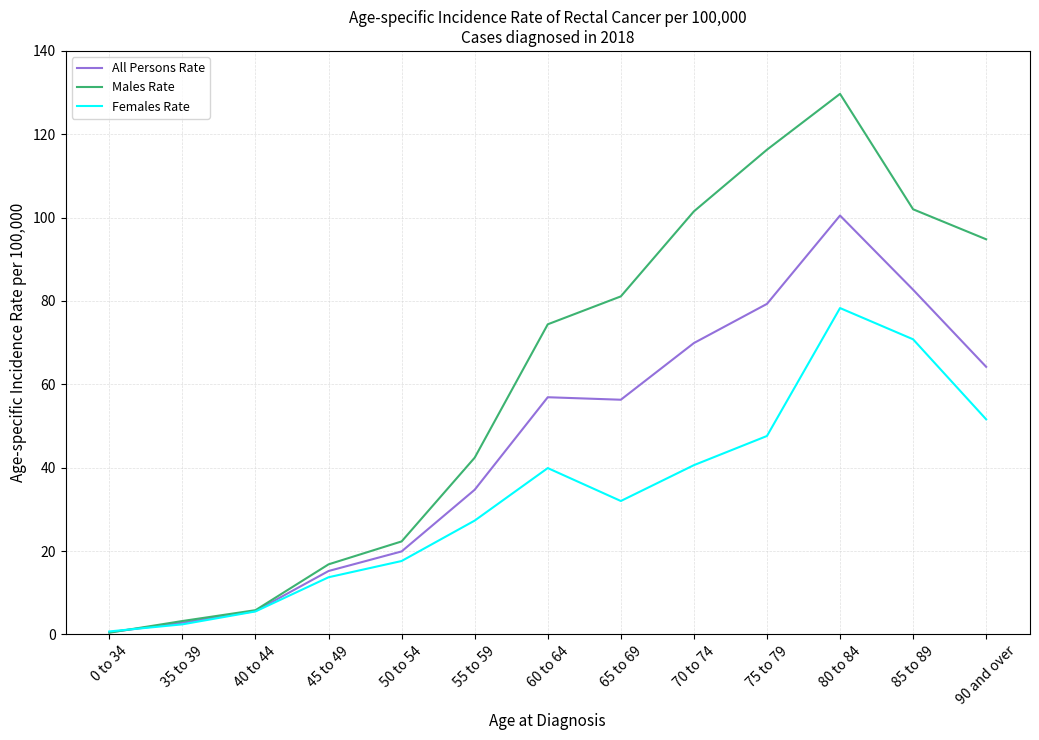

How many interior local peaks does the Females Rate series have?

2